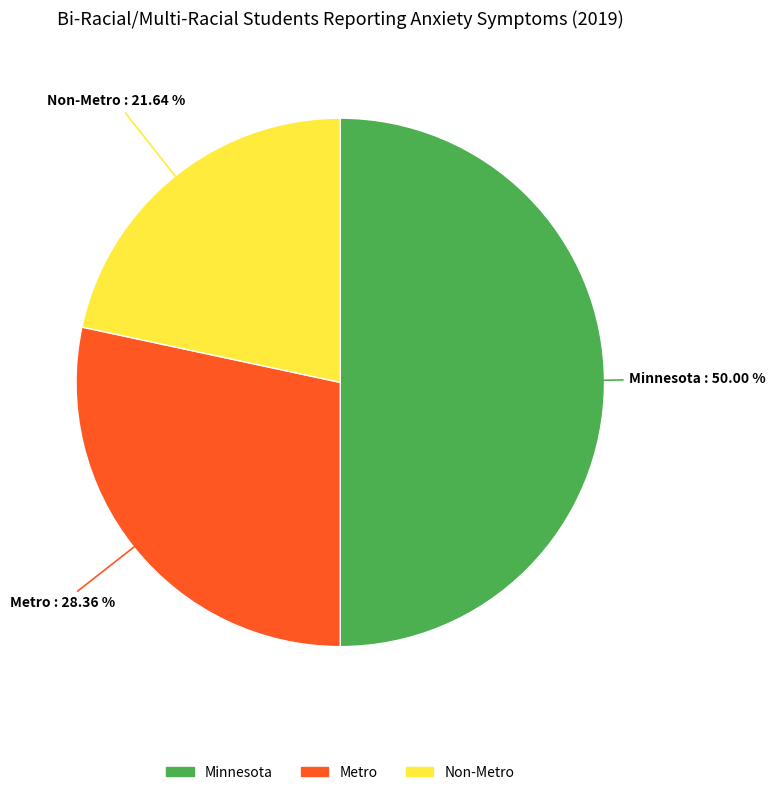

Which slice is the largest?

Minnesota